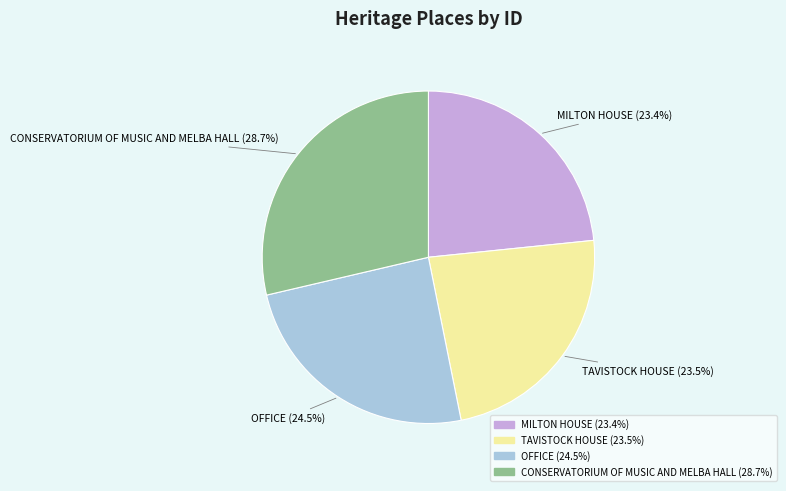

Is it true that OFFICE is 38% of the pie?

False